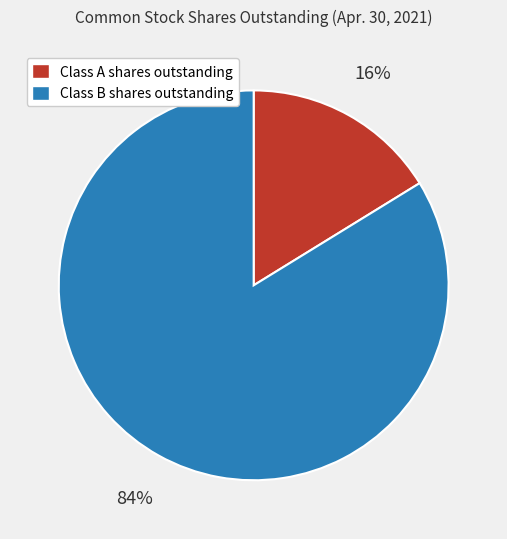

To the nearest percent, what is the difference between the largest and smallest slice percentages?

68%